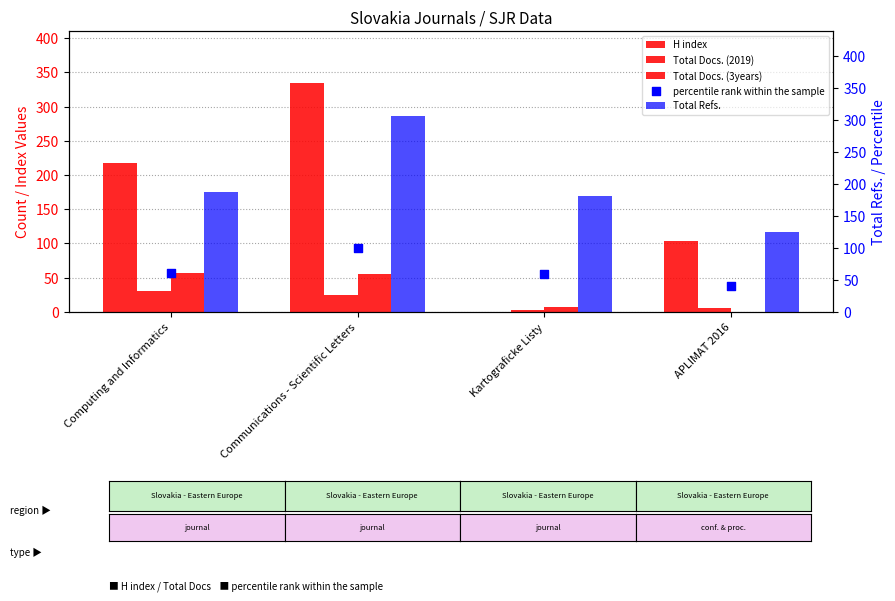

What are all the series names shown in the legend?

H index, Total Docs. (2019), Total Docs. (3years), Total Refs., percentile rank within the sample